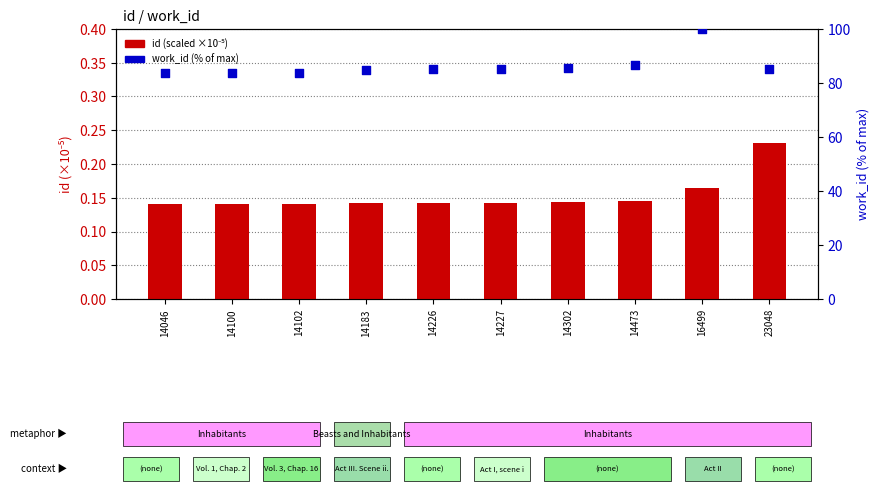

Which series reaches the maximum Y coordinate?

work_id (% of max)